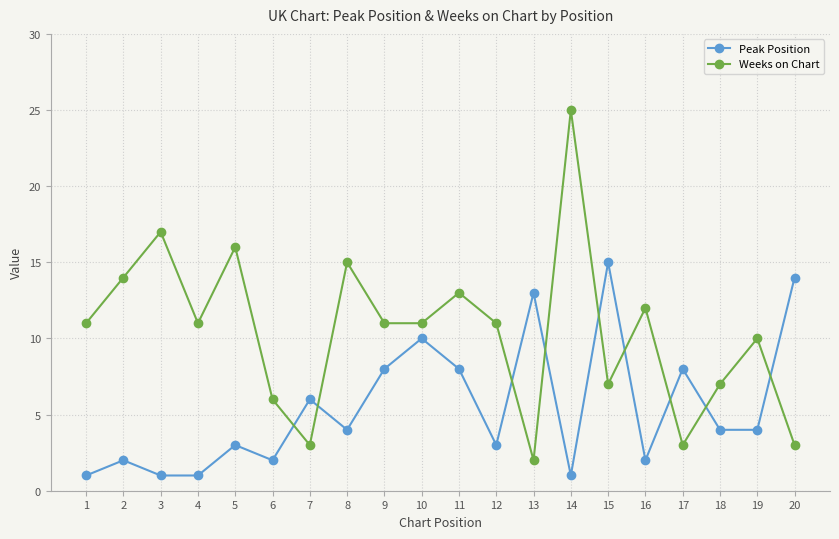

How many lines are shown in the chart?

2